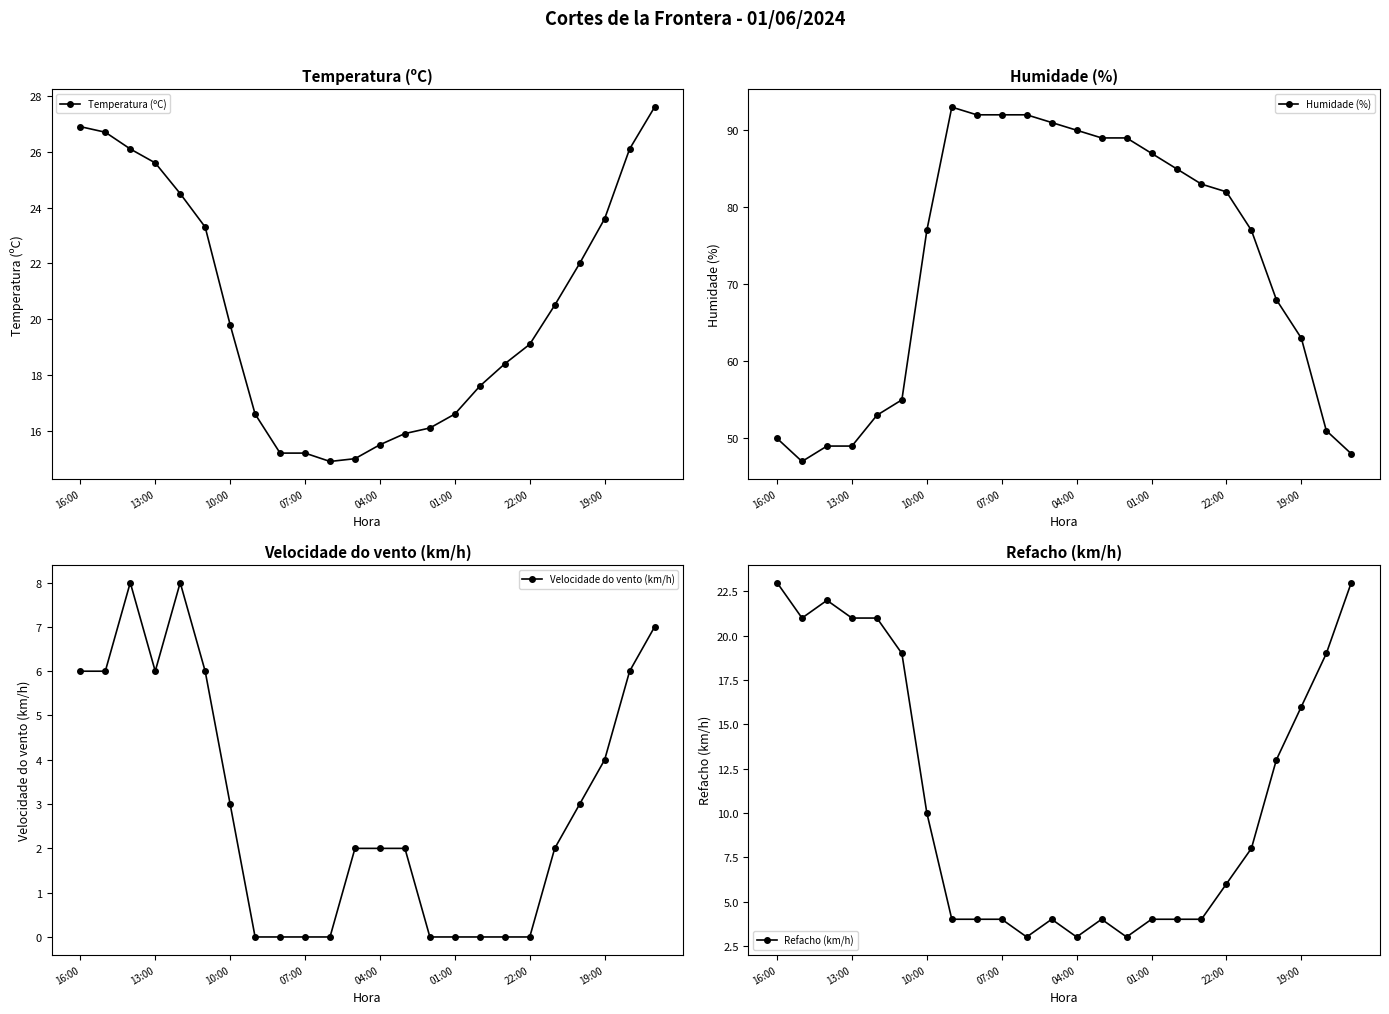

How many interior local valleys does the Refacho (km/h) series have?

4